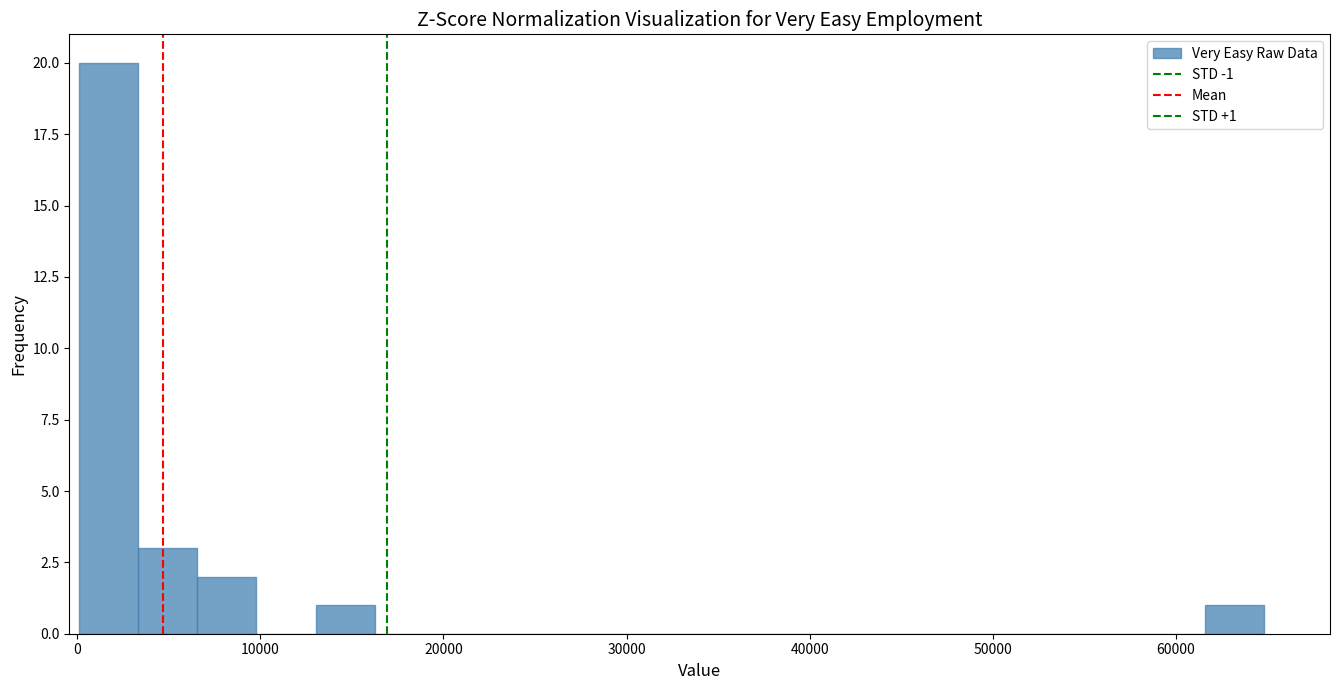

Read against the x-axis, roughly where is the centre of the tallest bar?

2000